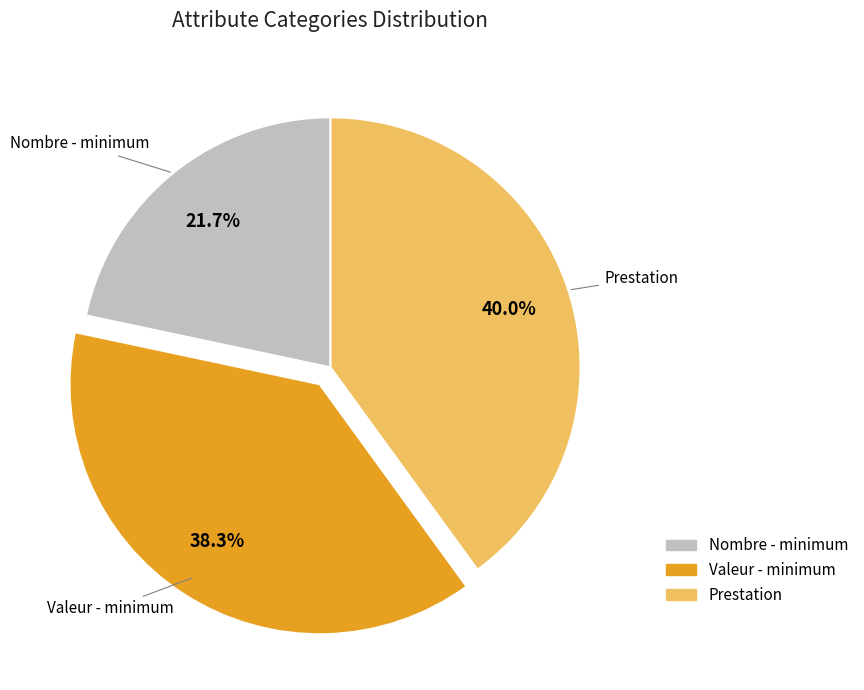

Is Prestation the majority of the pie?

No